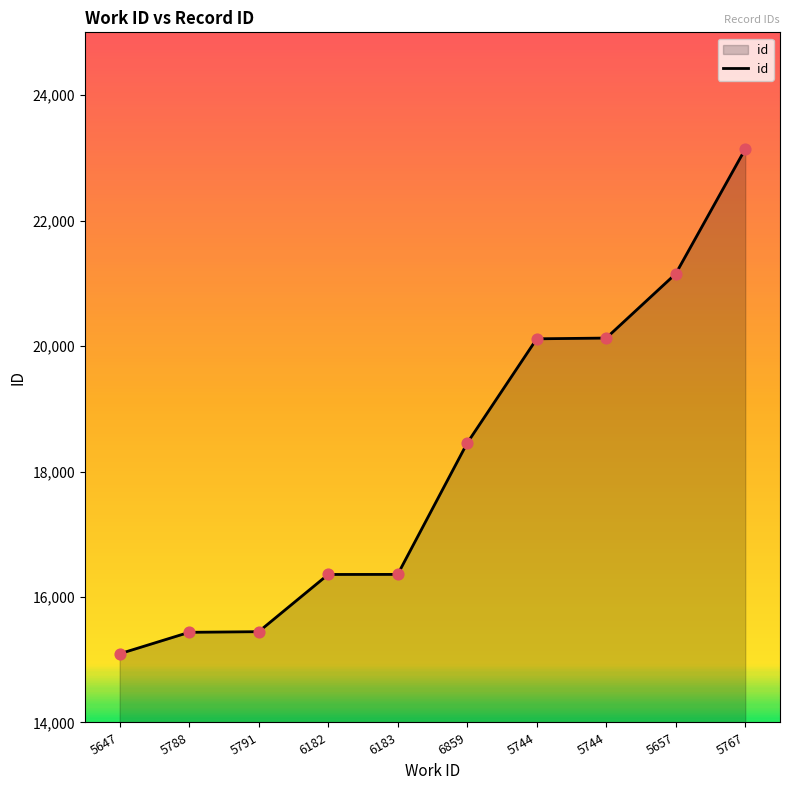

Approximately how many times larger is the value at 5744 compared to 5657?

1.0